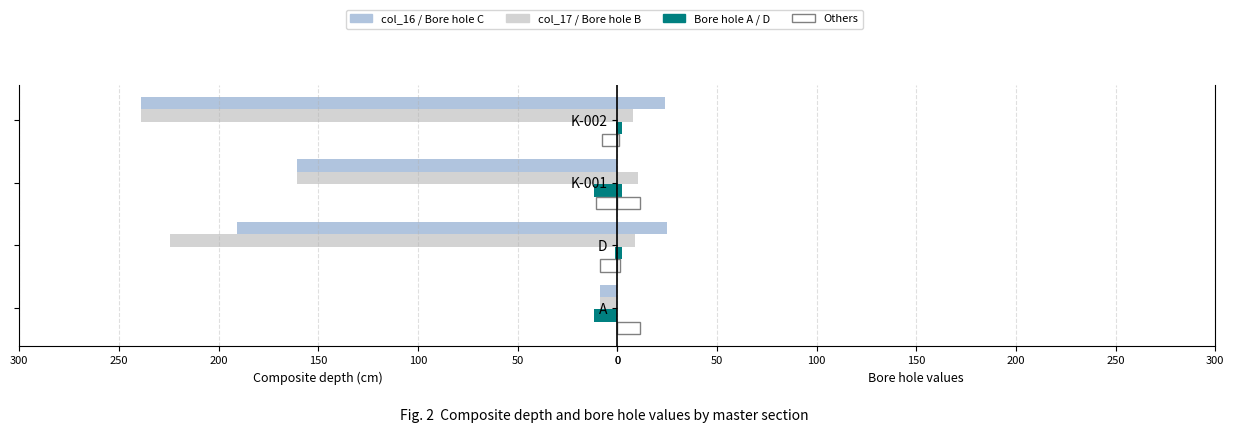

What is the sum of the Bore hole B values at A and K-001?

2.2